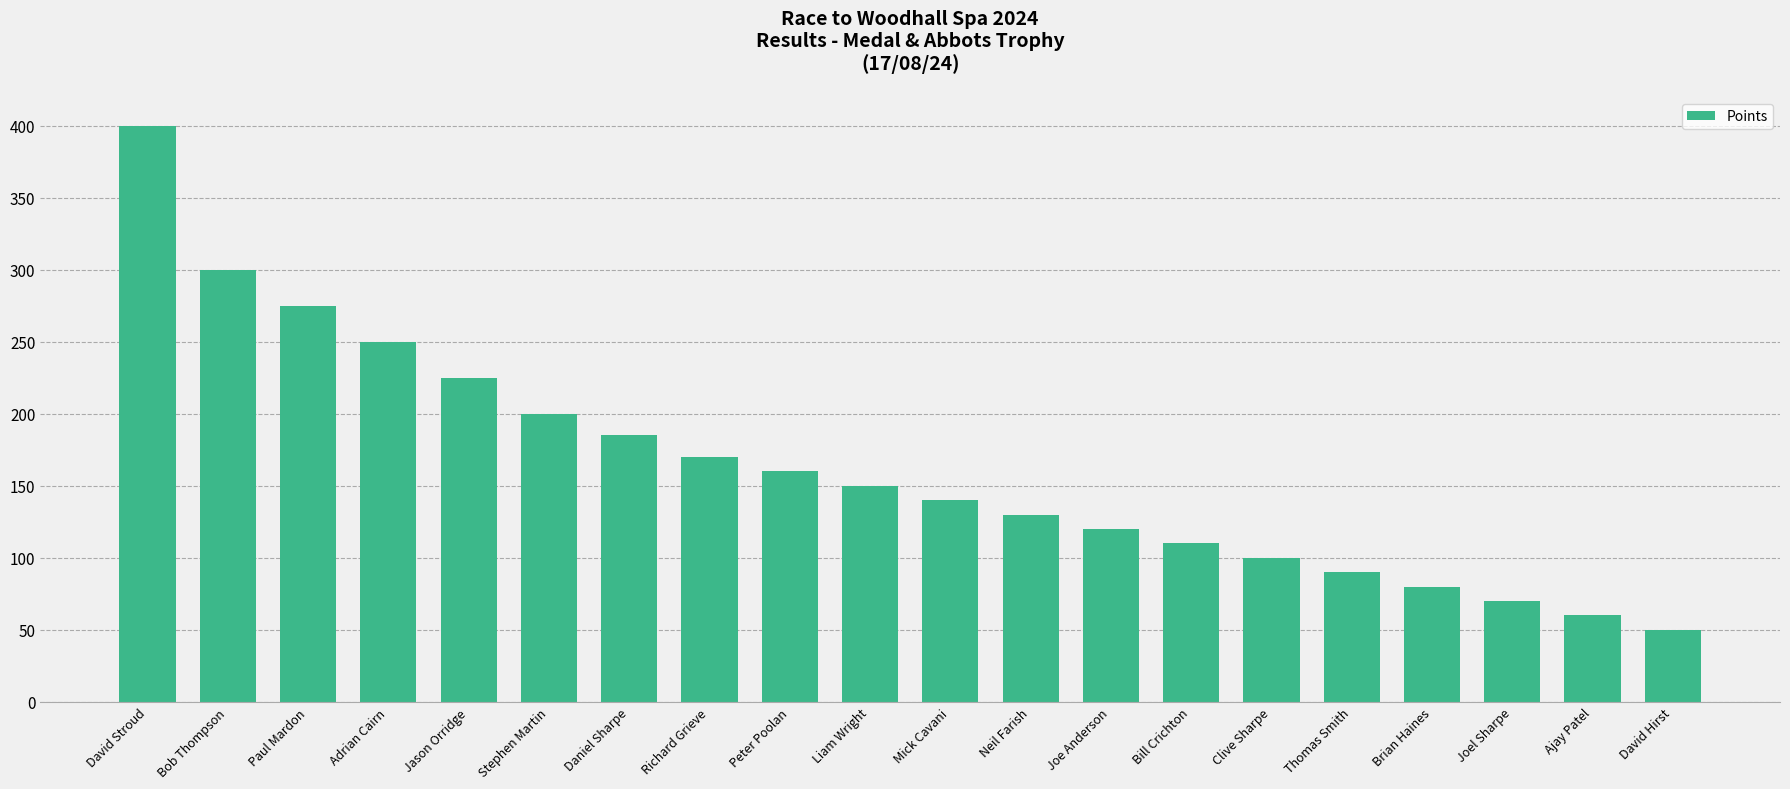

What is the label of the 2nd bar from the right?

Ajay Patel